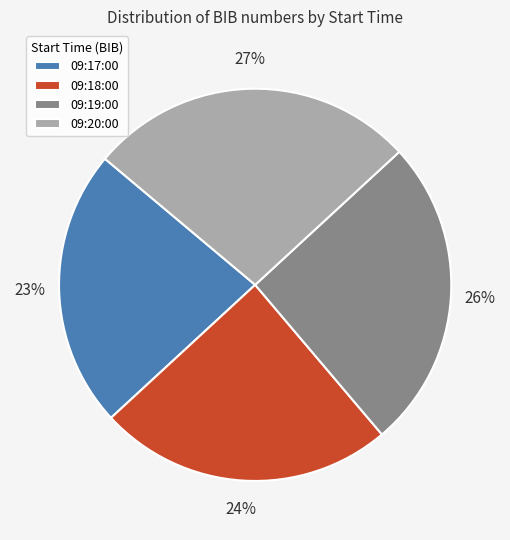

Which slice is the smallest?

09:17:00